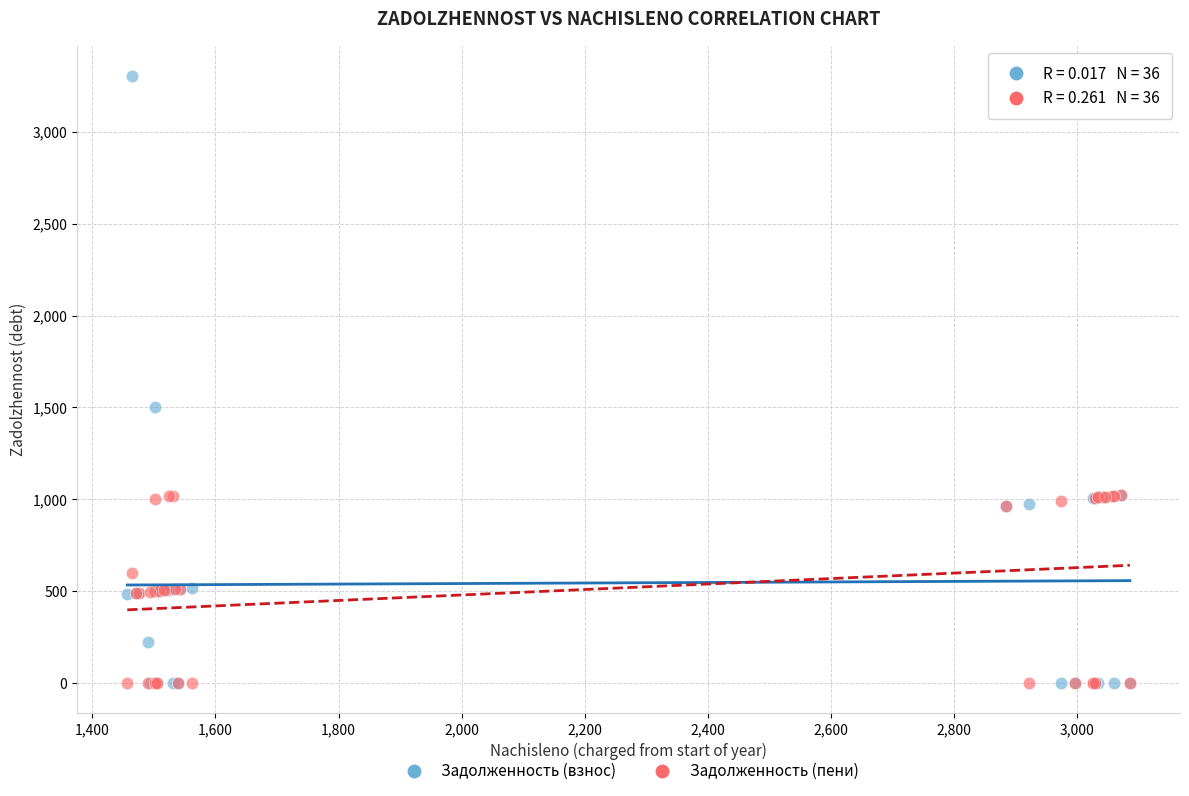

Across all series, what Y value is closest to 1651?

1501.6